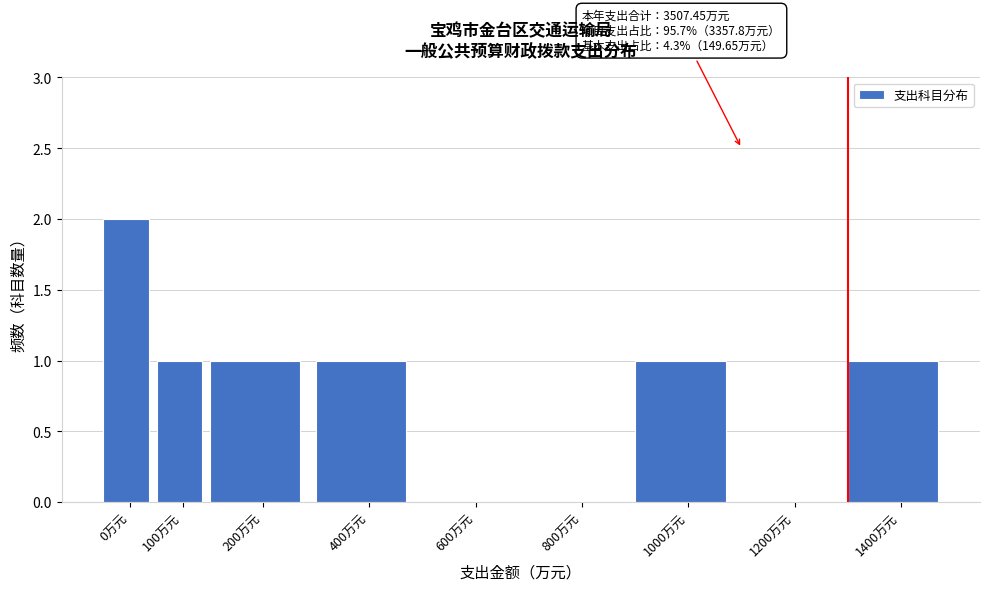

Reading left to right, extract all data points from this chart.

0万元=2	100万元=1	200万元=1	400万元=1	600万元=0	800万元=0	1000万元=1	1200万元=0	1400万元=1